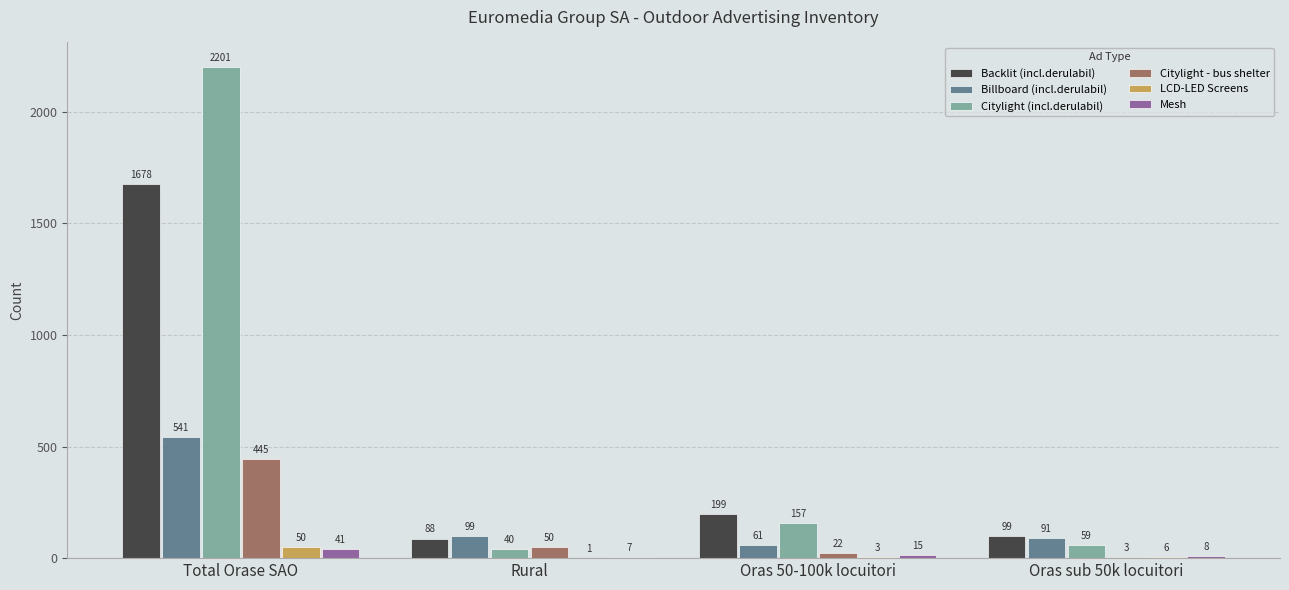

The Citylight (incl.derulabil) series shows 157 at Oras 50-100k locuitori. True or false?

True